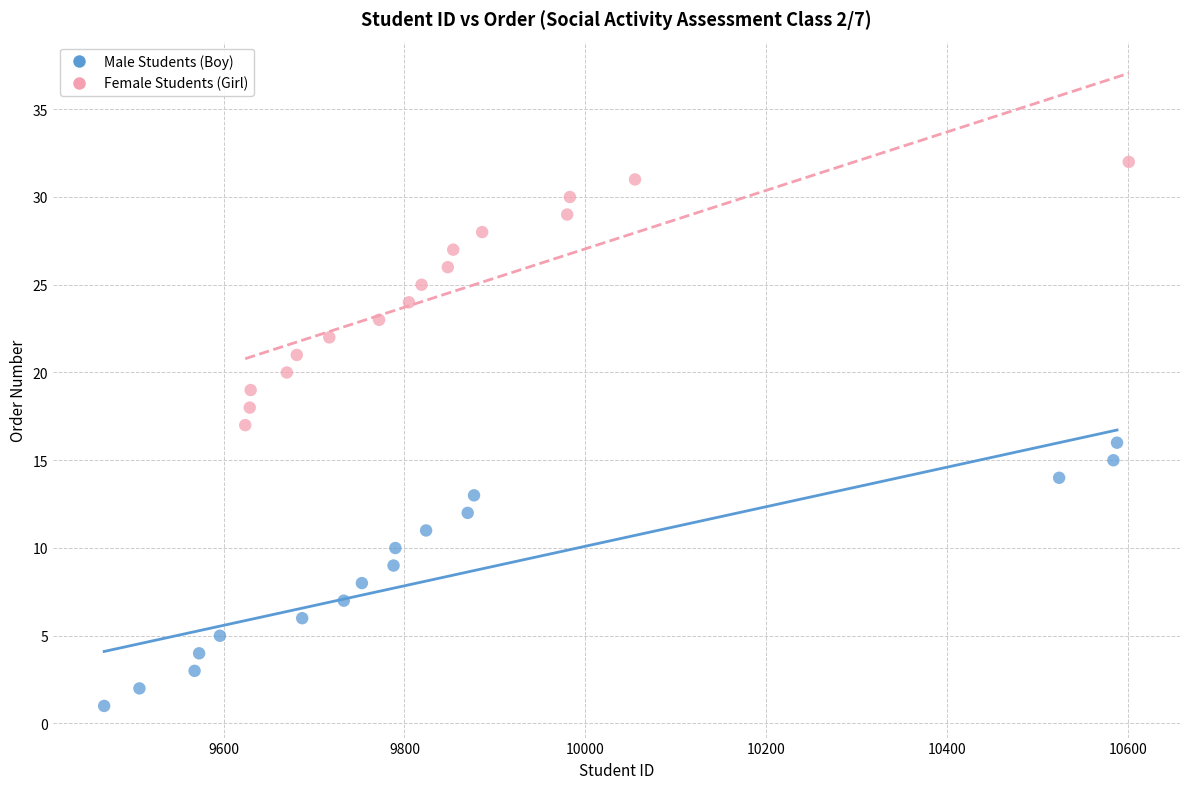

What are all the series names shown in the legend?

Male Students (Boy), Female Students (Girl)